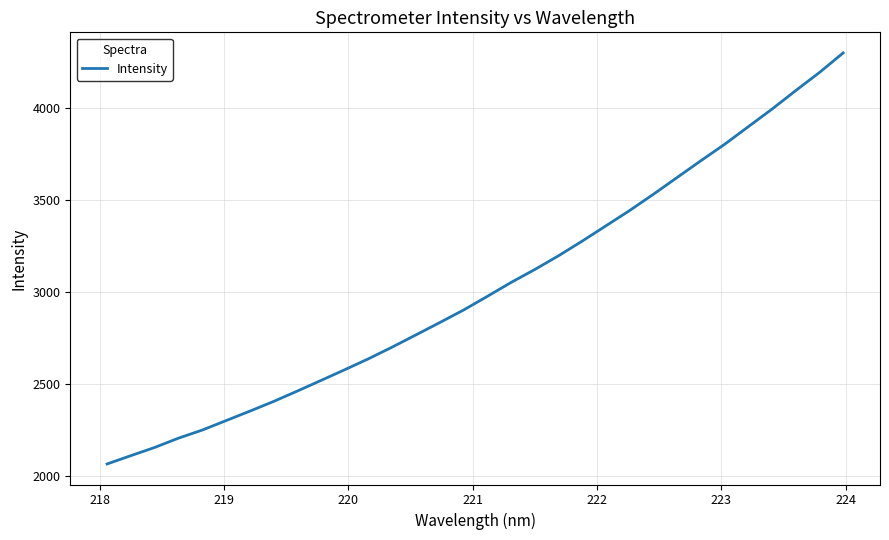

What is the difference between the maximum and minimum values?

2229.3